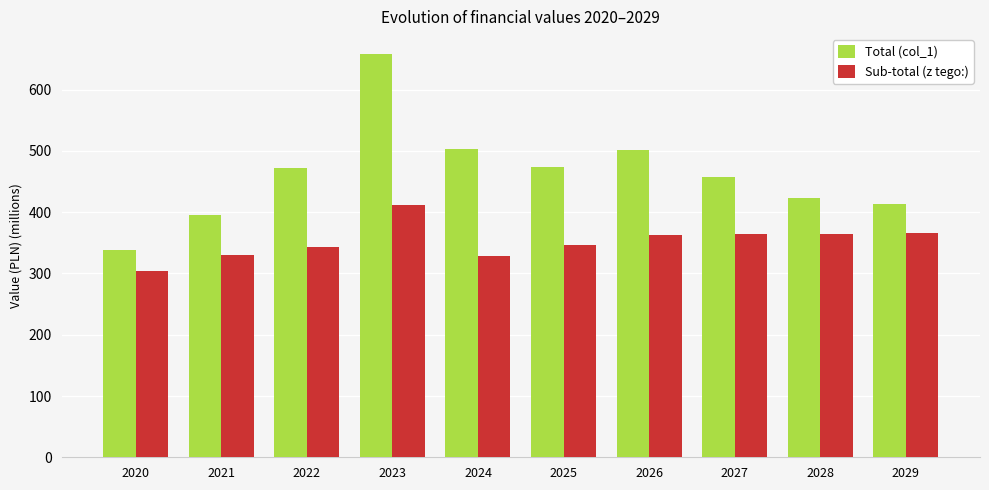

What value does the Total (col_1) series have at 2024?

503.4